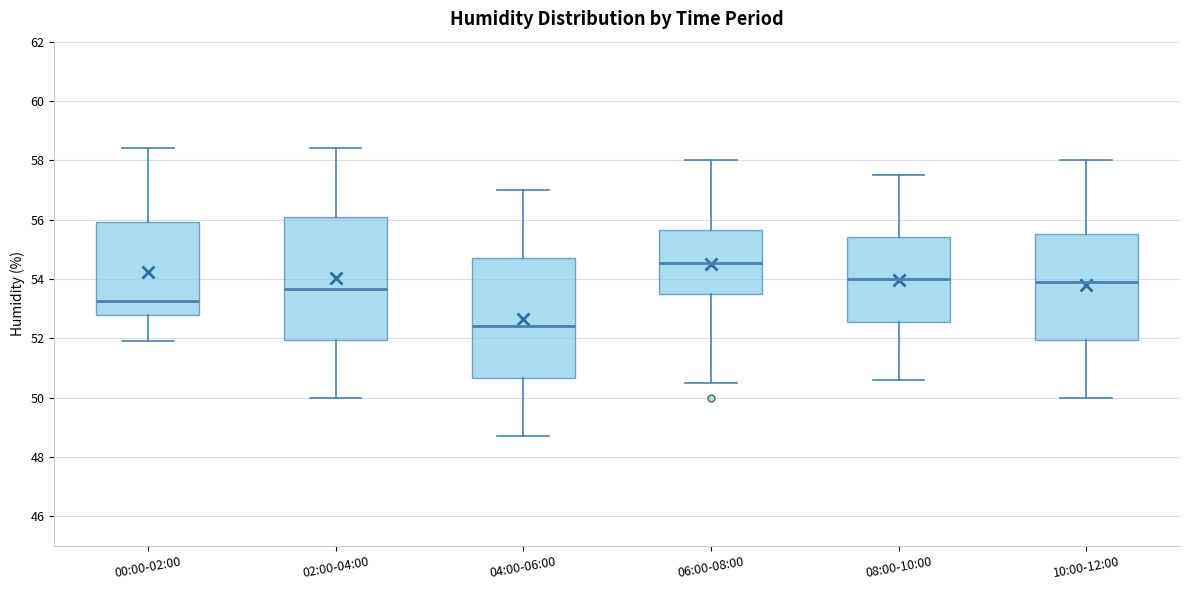

Where does the median line of the box for 02:00-04:00 sit on the y-axis? The values are not printed on the chart, so give them approximately, as read against the axis.

53.6